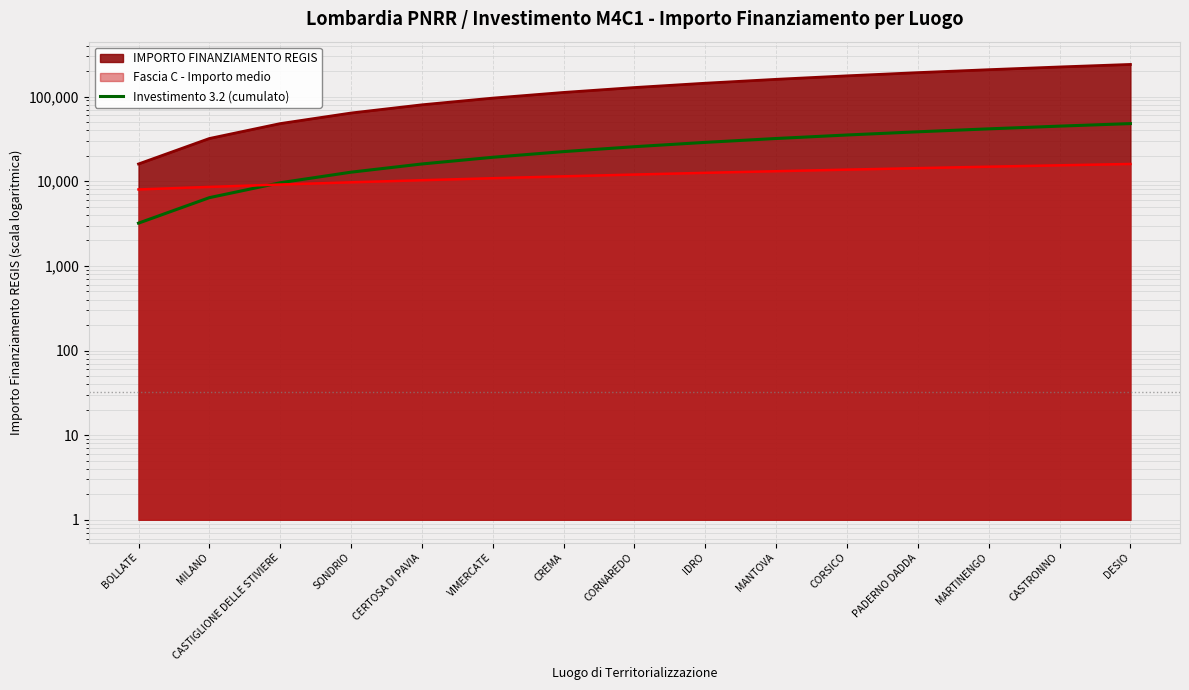

Rank the categories by value from highest to lowest.

DESIO, CASTRONNO, MARTINENGO, PADERNO DADDA, CORSICO, MANTOVA, IDRO, CORNAREDO, CREMA, VIMERCATE, CERTOSA DI PAVIA, SONDRIO, CASTIGLIONE DELLE STIVIERE, MILANO, BOLLATE